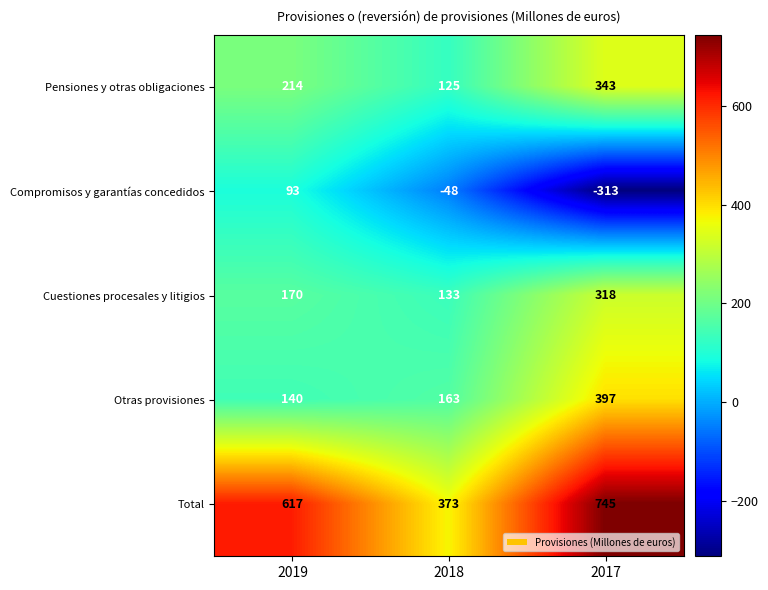

List the labels in order of Cuestiones procesales y litigios value, smallest first.

2018, 2019, 2017